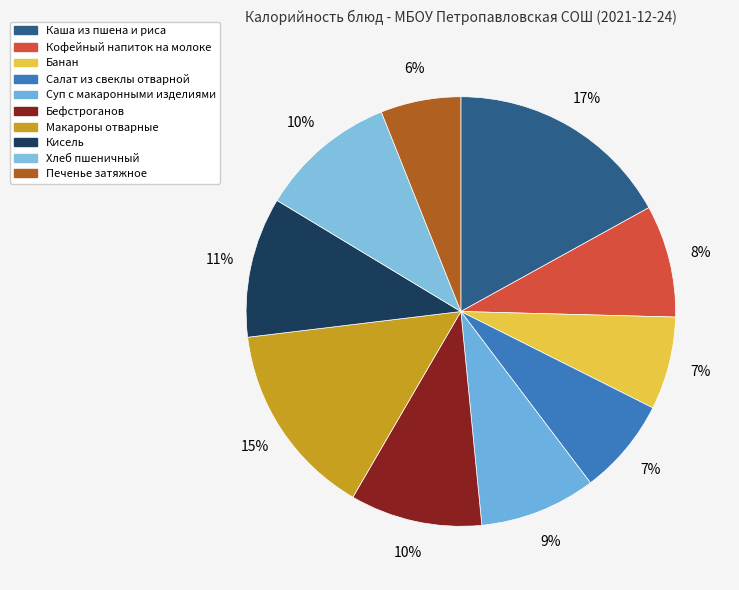

How many segments does this pie chart have?

10